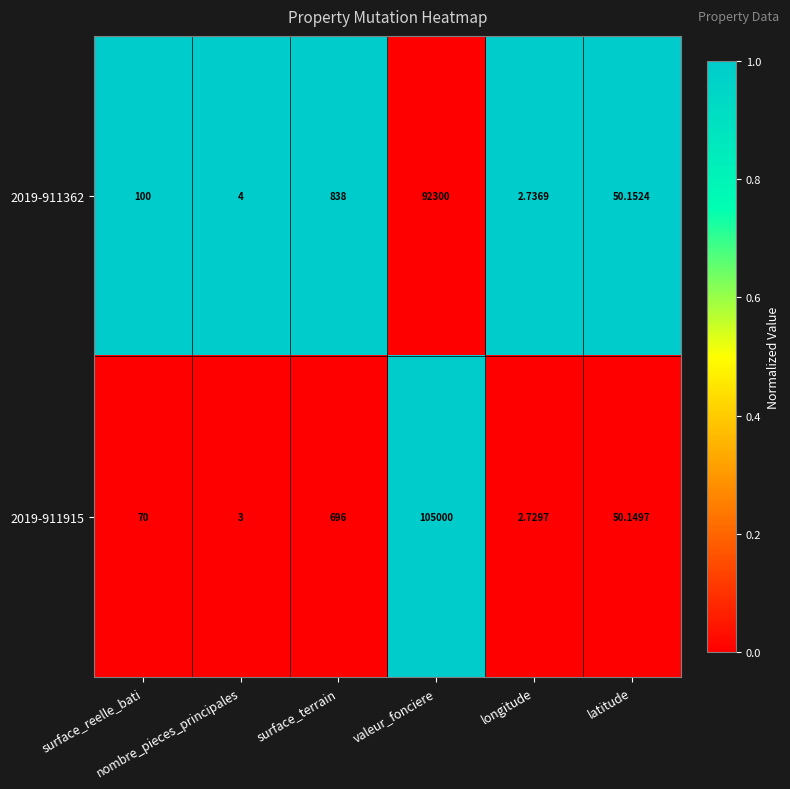

How many values in the 2019-911915 series are below 70?

3